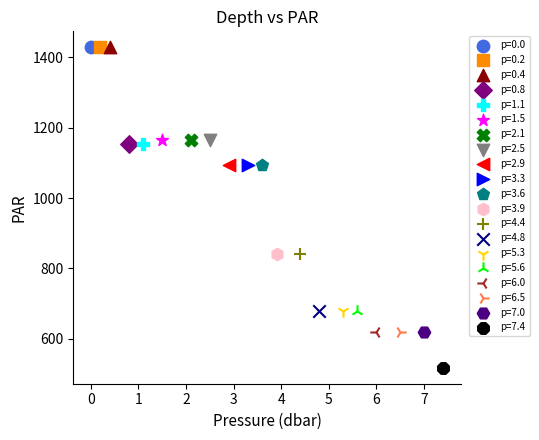

What are all the series names shown in the legend?

p=0.0, p=0.2, p=0.4, p=0.8, p=1.1, p=1.5, p=2.1, p=2.5, p=2.9, p=3.3, p=3.6, p=3.9, p=4.4, p=4.8, p=5.3, p=5.6, p=6.0, p=6.5, p=7.0, p=7.4